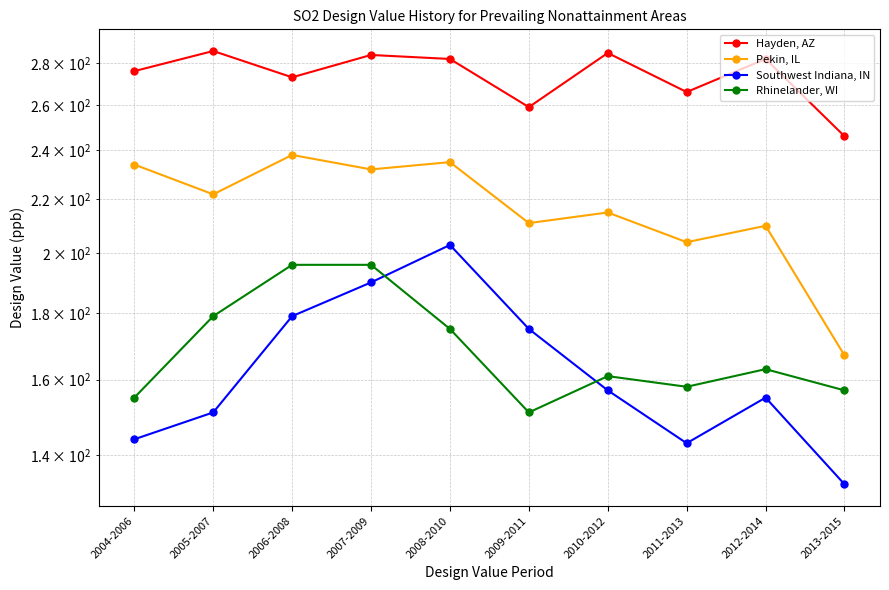

What is the sum of all Rhinelander, WI values?

1691